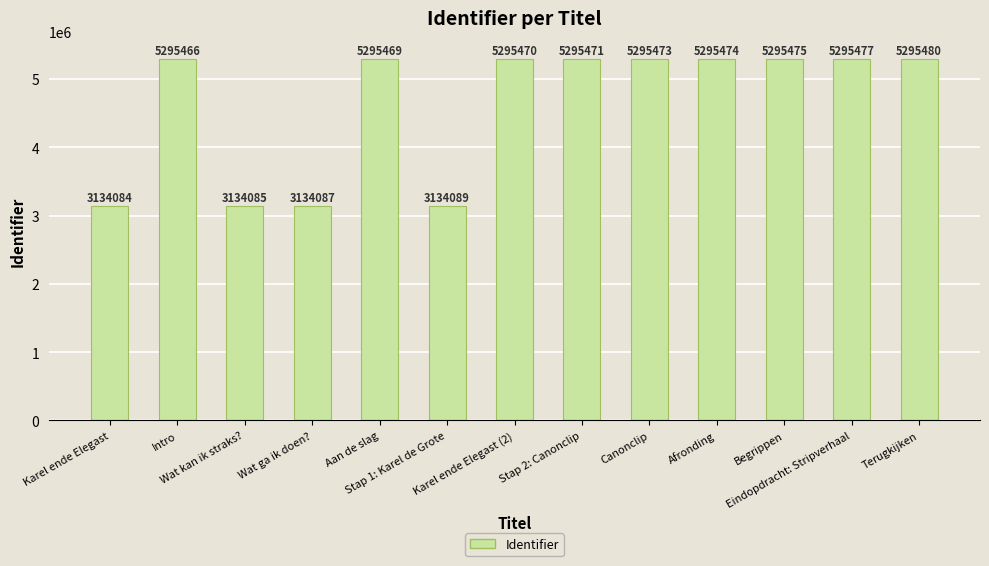

The chart shows a value of 5353197 at Karel ende Elegast. True or false?

False